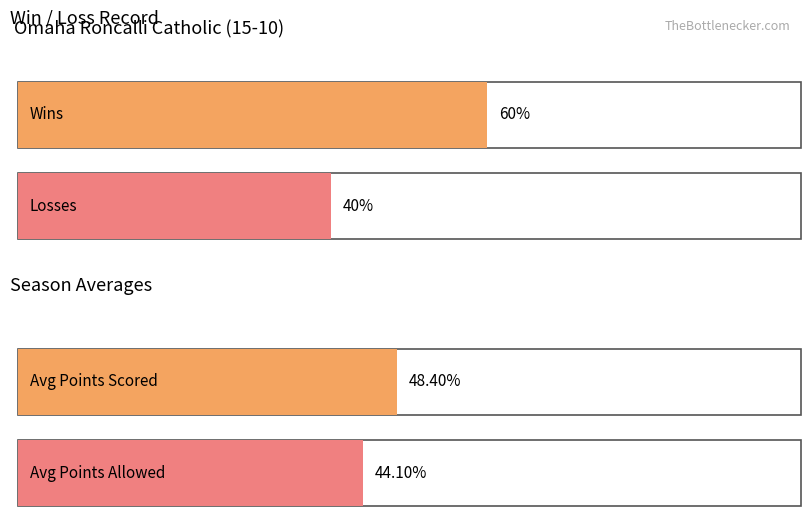

Does the chart contain any negative values?

No